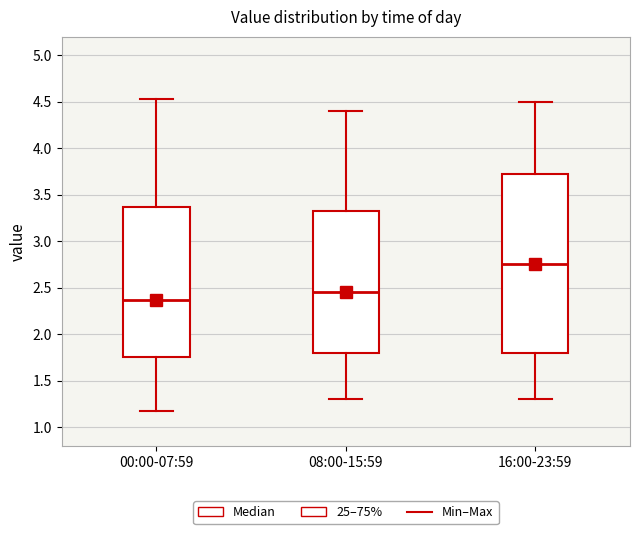

Reading left to right, transcribe this box plot: for each box, give where its median line is, the range the box spans, and where its two whiskers end, as read against the y-axis. The values are not printed on the chart, so give them approximately, as read against the axis.

00:00-07:59: median 2.35, box 1.75 to 3.35, whiskers 1.15 to 4.55
08:00-15:59: median 2.45, box 1.80 to 3.35, whiskers 1.30 to 4.40
16:00-23:59: median 2.75, box 1.80 to 3.75, whiskers 1.30 to 4.50